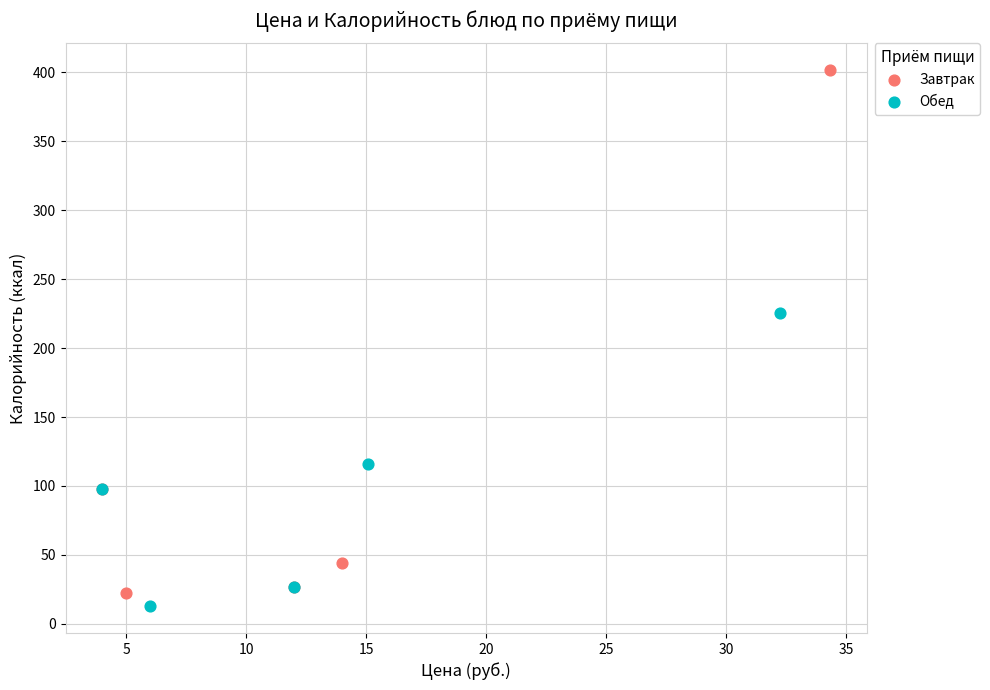

Which series contains the highest Y value?

Завтрак